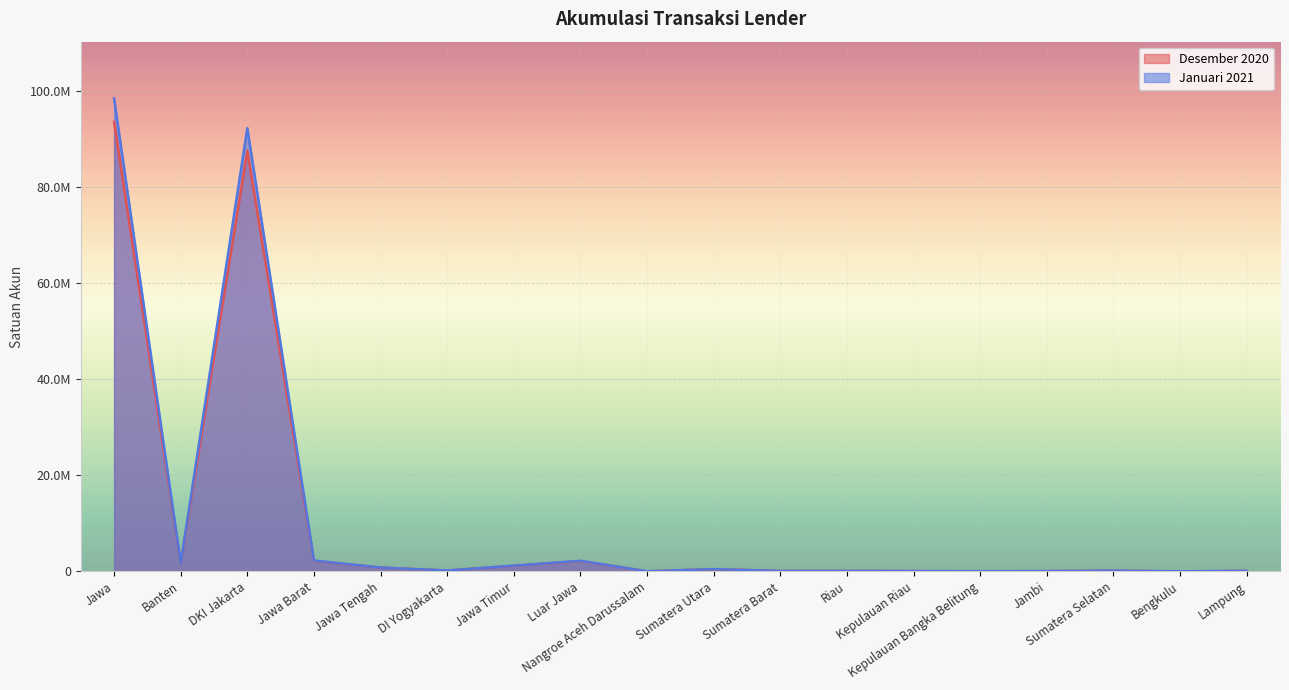

True or false: Januari 2021 and Desember 2020 cross at least once.

False